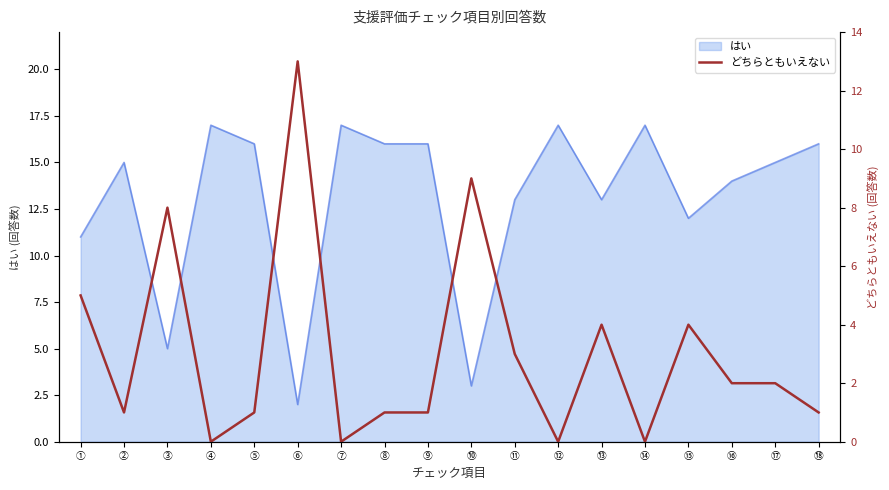

Does the chart display data point markers on the line(s)?

No